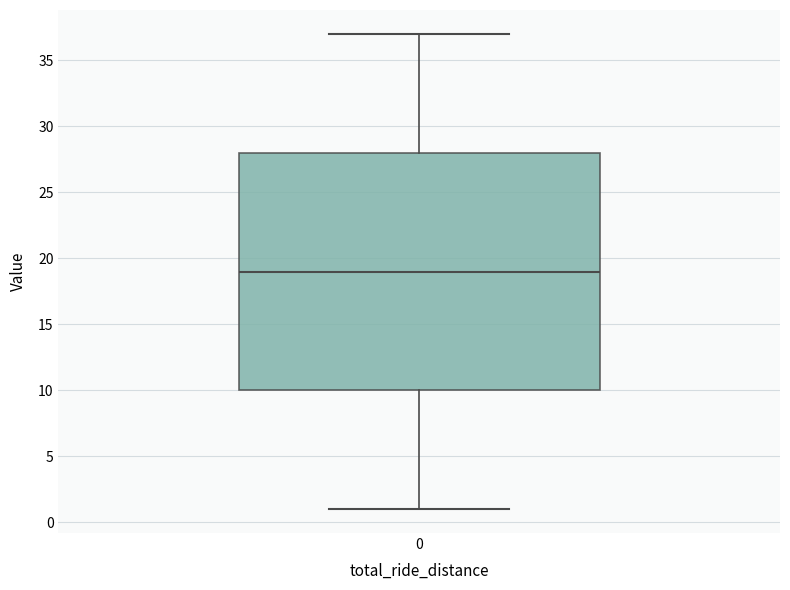

Read this box plot against the y-axis: the position of the median line, the range covered by the box, and the ends of both whiskers. The values are not printed on the chart, so give them approximately, as read against the axis.

median 19, box 10 to 28, whiskers 1 to 37